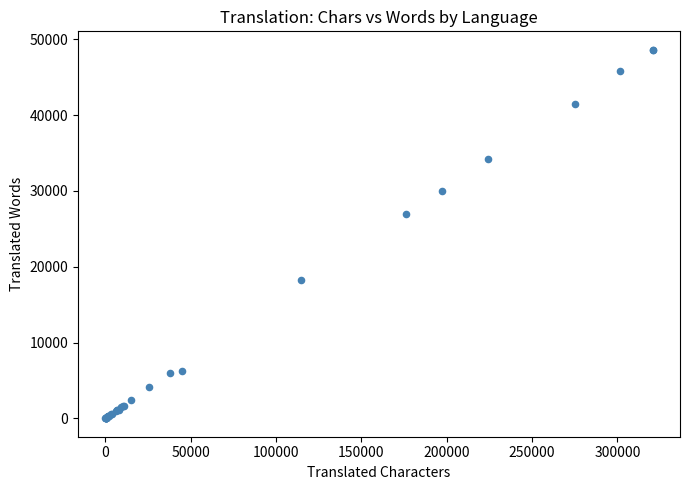

What Y value in the scatter plot is closest to 24320?

27015